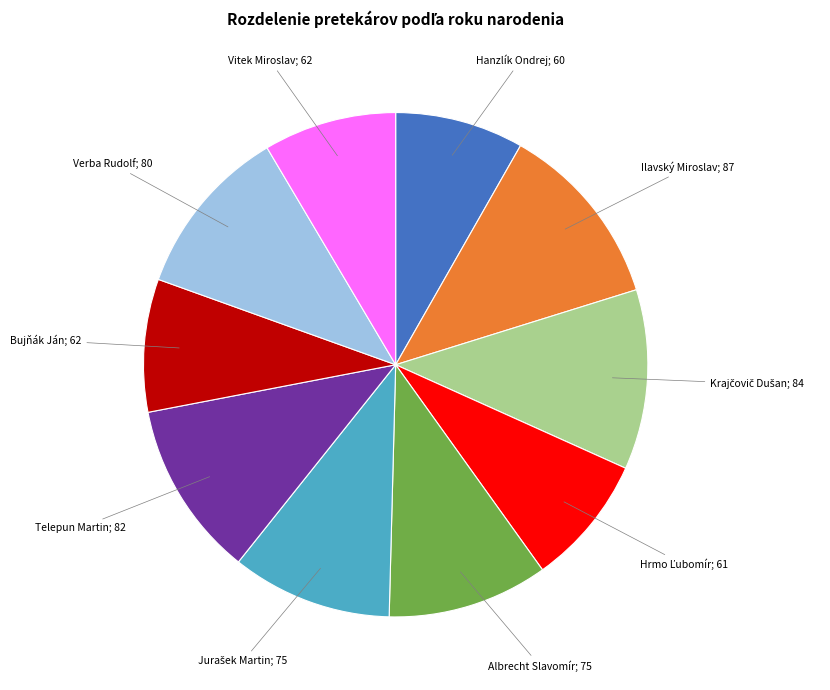

Is there any slice that represents more than half of the pie?

No